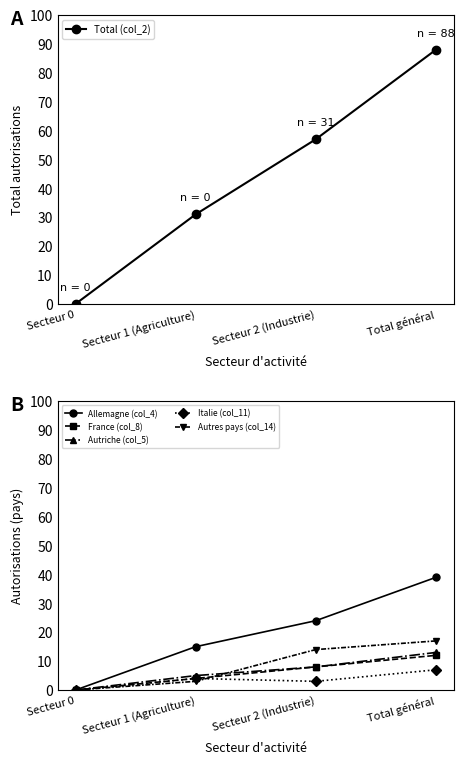

Is it true that France (col_8) equals 4 at Secteur 1 (Agriculture)?

True